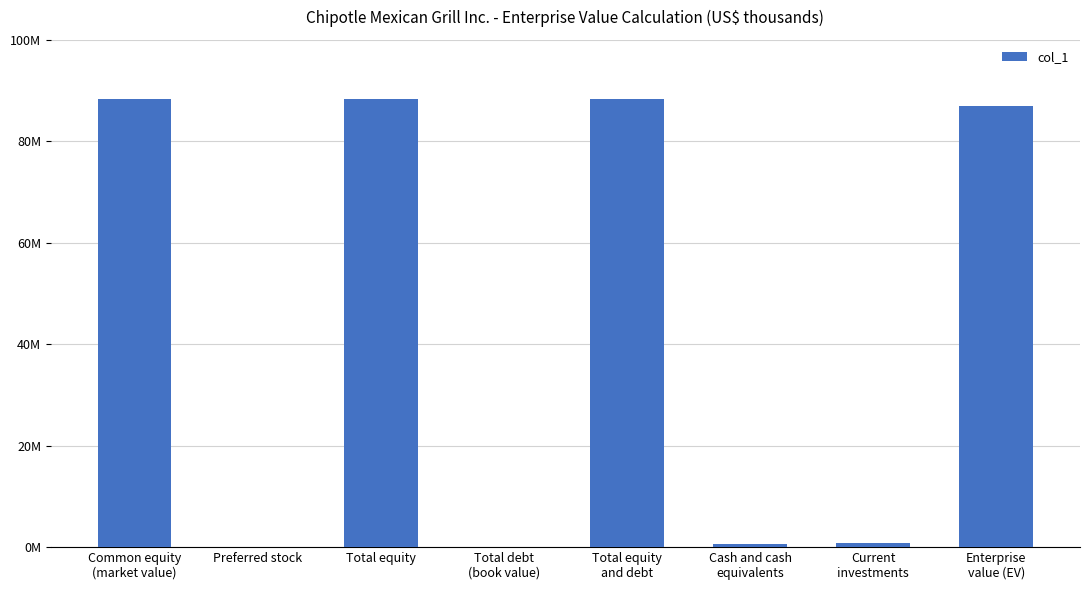

At which category does the chart reach its minimum across all series?

Preferred stock